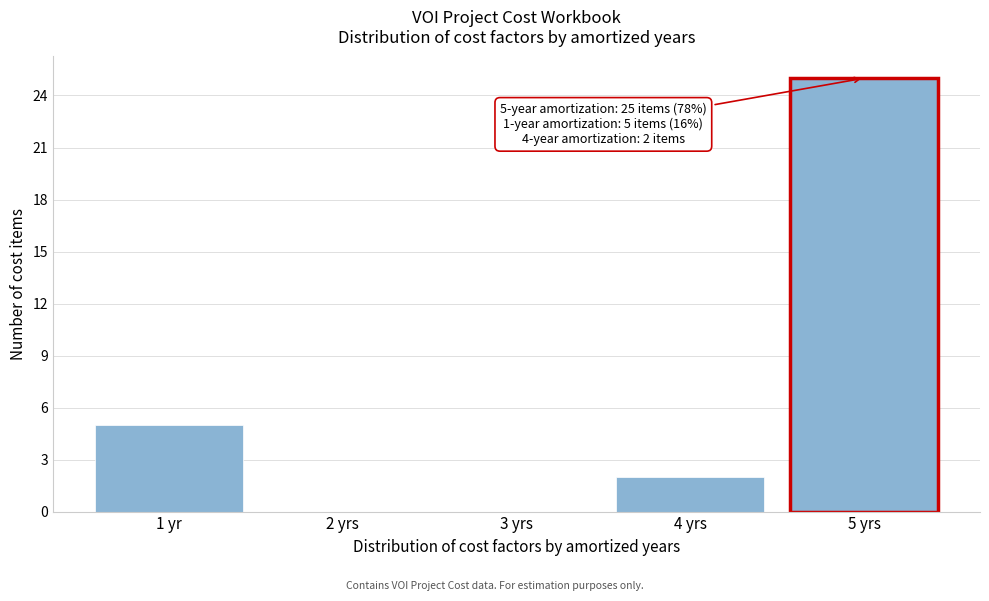

Reading left to right, transcribe all the data shown in this chart.

1 yr=5	2 yrs=0	3 yrs=0	4 yrs=2	5 yrs=25